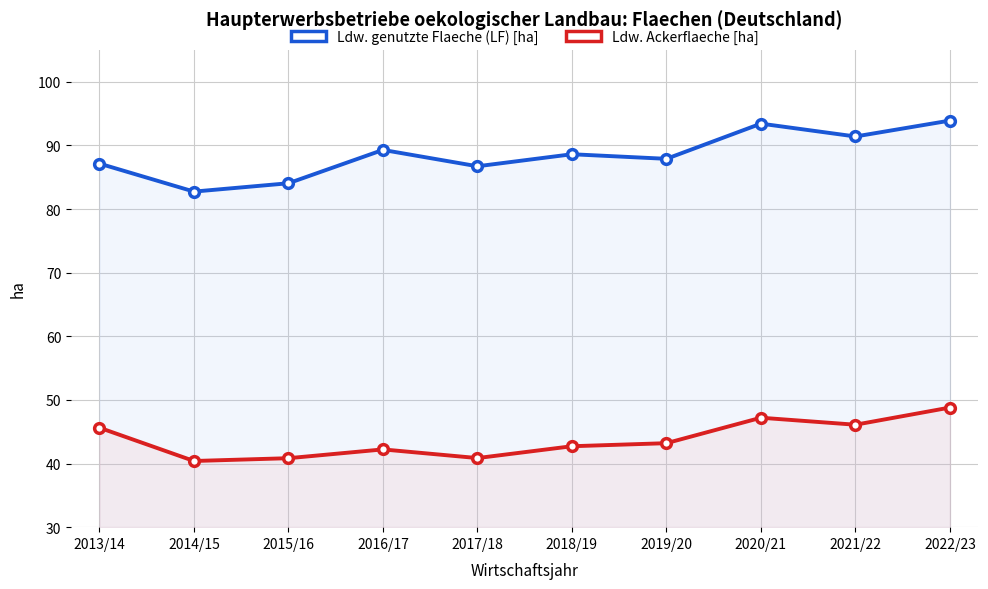

What is the label of the 5th point from the left?

2017/18